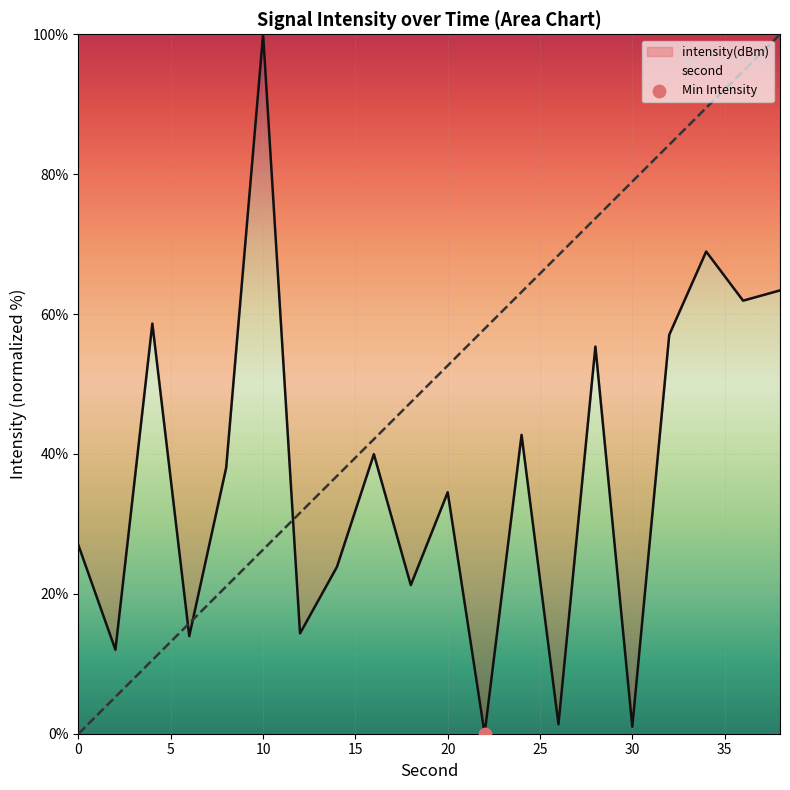

At how many categories does at least one series exceed 99?

2